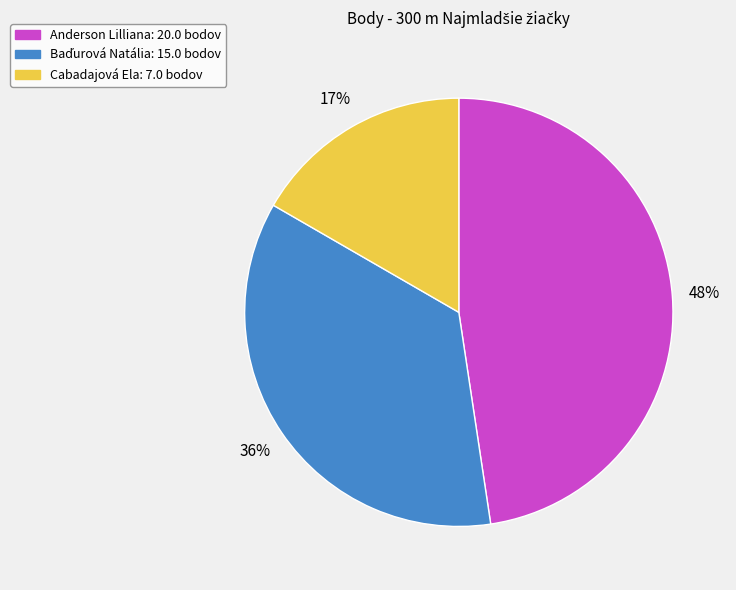

Is it true that Cabadajová Ela is 17% of the pie?

True